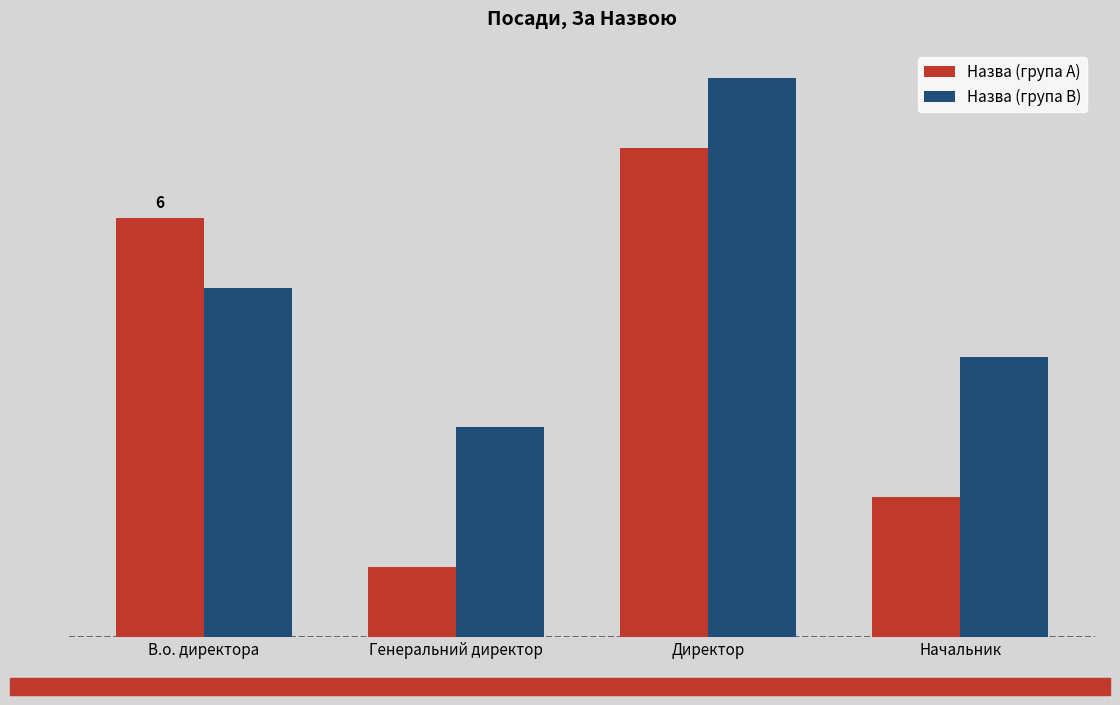

Are the bars horizontal?

No